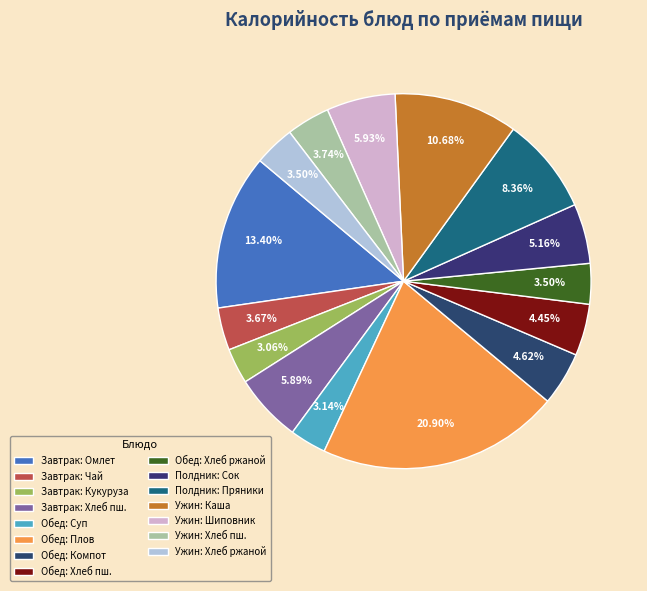

What is the largest slice in the pie chart?

Обед: Плов